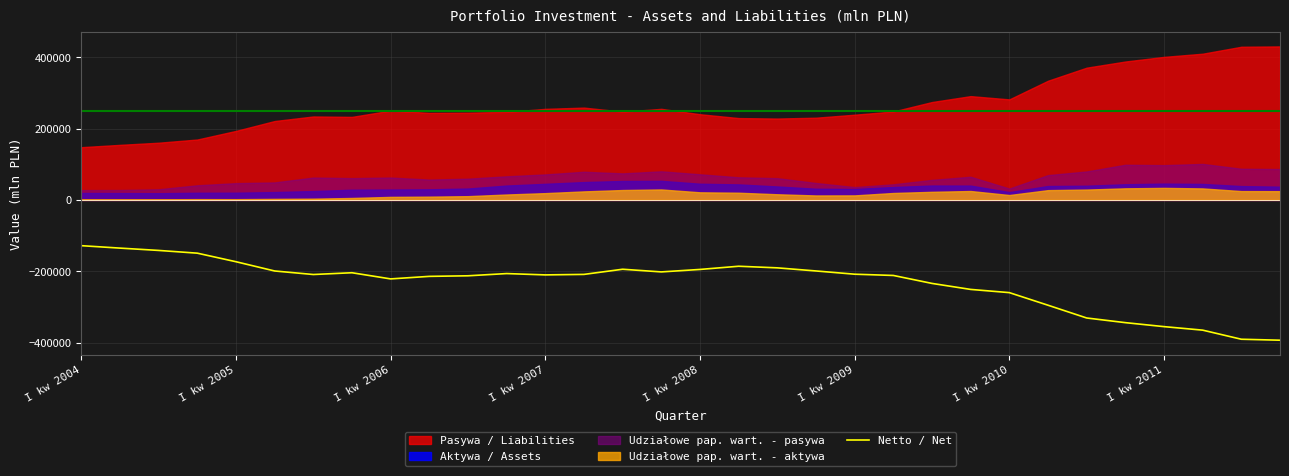

The chart shows a value of -234084 at 22. True or false?

True